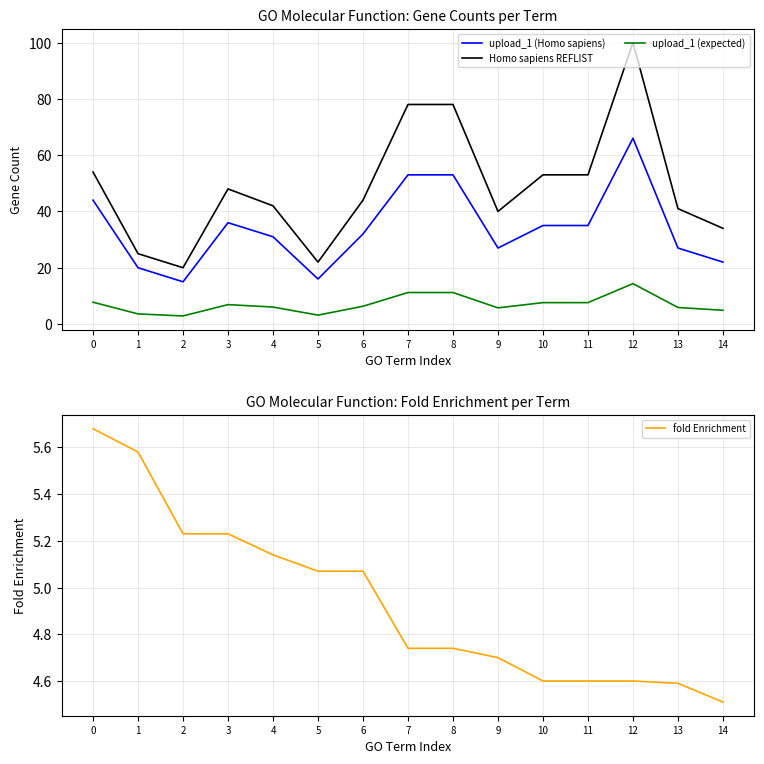

Reading left to right, extract all data points from this chart.

upload_1 (Homo sapiens): 0=44.0	1=20.0	2=15.0	3=36.0	4=31.0	5=16.0	6=32.0	7=53.0	8=53.0	9=27.0	10=35.0	11=35.0	12=66.0	13=27.0	14=22.0
Homo sapiens REFLIST: 0=54.0	1=25.0	2=20.0	3=48.0	4=42.0	5=22.0	6=44.0	7=78.0	8=78.0	9=40.0	10=53.0	11=53.0	12=100.0	13=41.0	14=34.0
upload_1 (expected): 0=7.8	1=3.6	2=2.9	3=6.9	4=6.0	5=3.2	6=6.3	7=11.2	8=11.2	9=5.7	10=7.6	11=7.6	12=14.3	13=5.9	14=4.9
fold Enrichment: 0=5.7	1=5.6	2=5.2	3=5.2	4=5.1	5=5.1	6=5.1	7=4.7	8=4.7	9=4.7	10=4.6	11=4.6	12=4.6	13=4.6	14=4.5